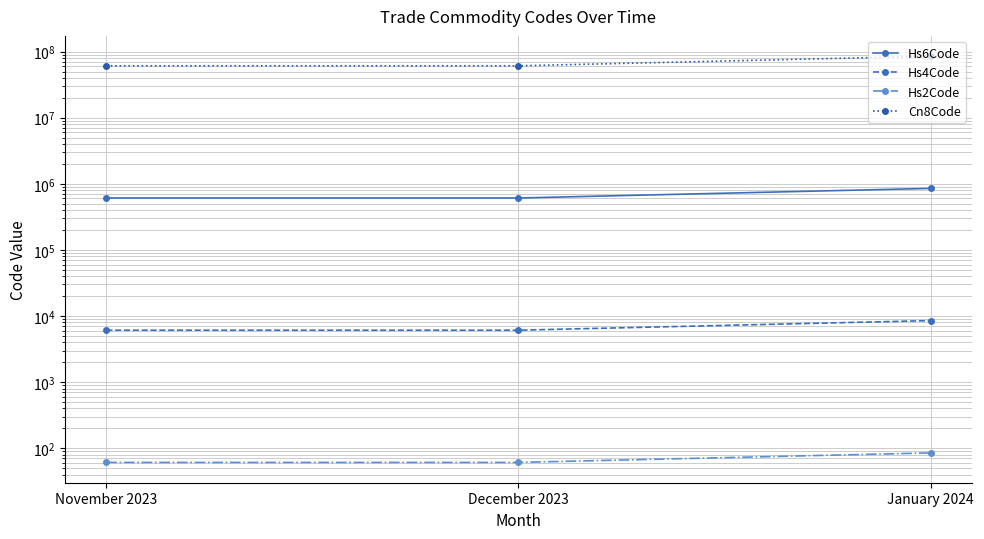

What is the average value of the Hs2Code series?

69